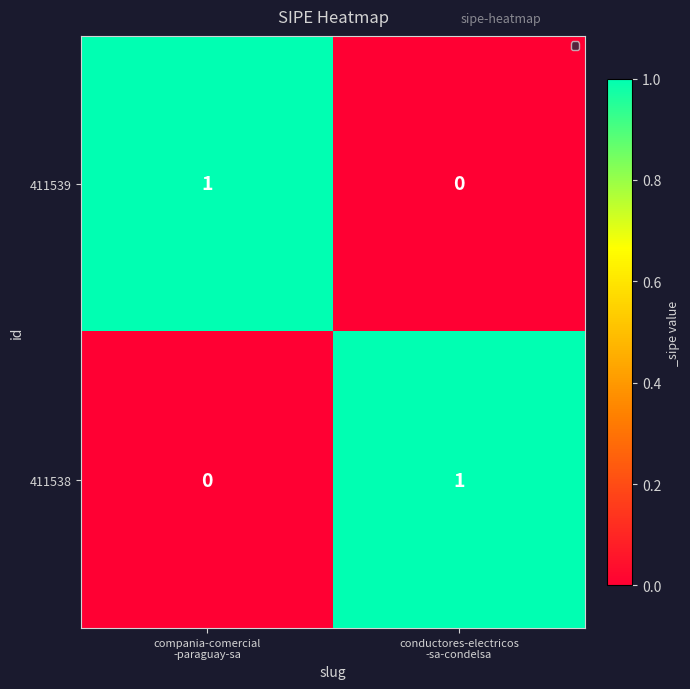

Reading left to right, extract all data points from this chart.

411539: 1	0
411538: 0	1